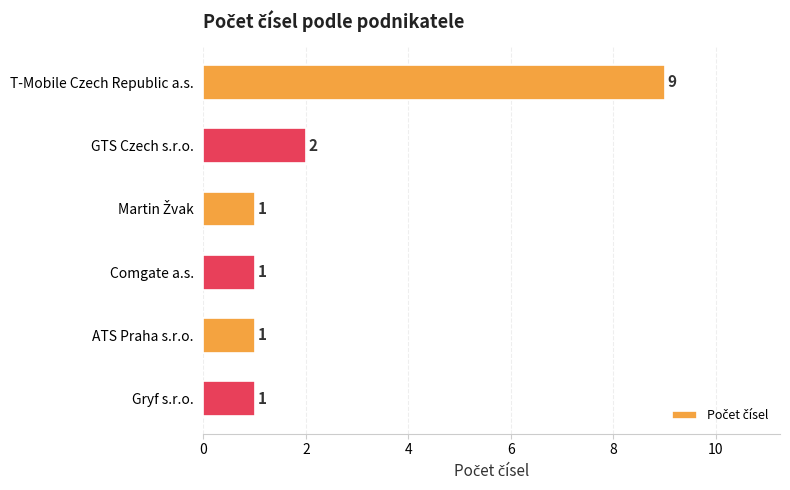

How many values are between 1 and 2?

5